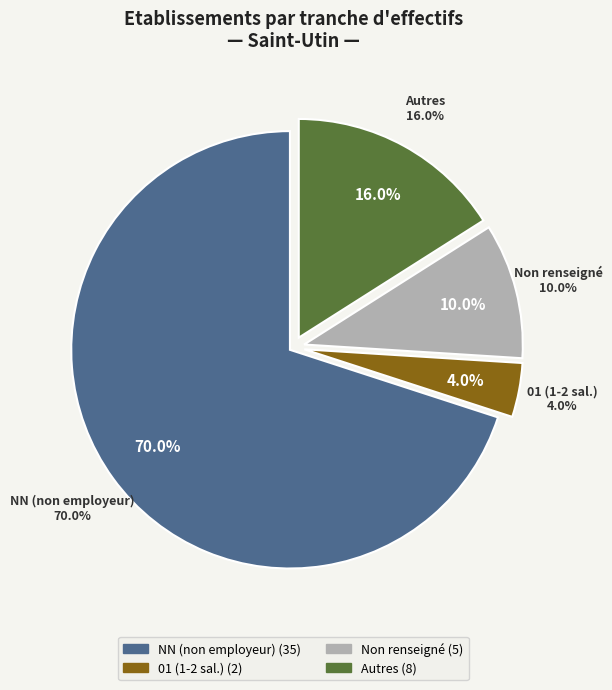

Is there a majority slice in this chart?

Yes